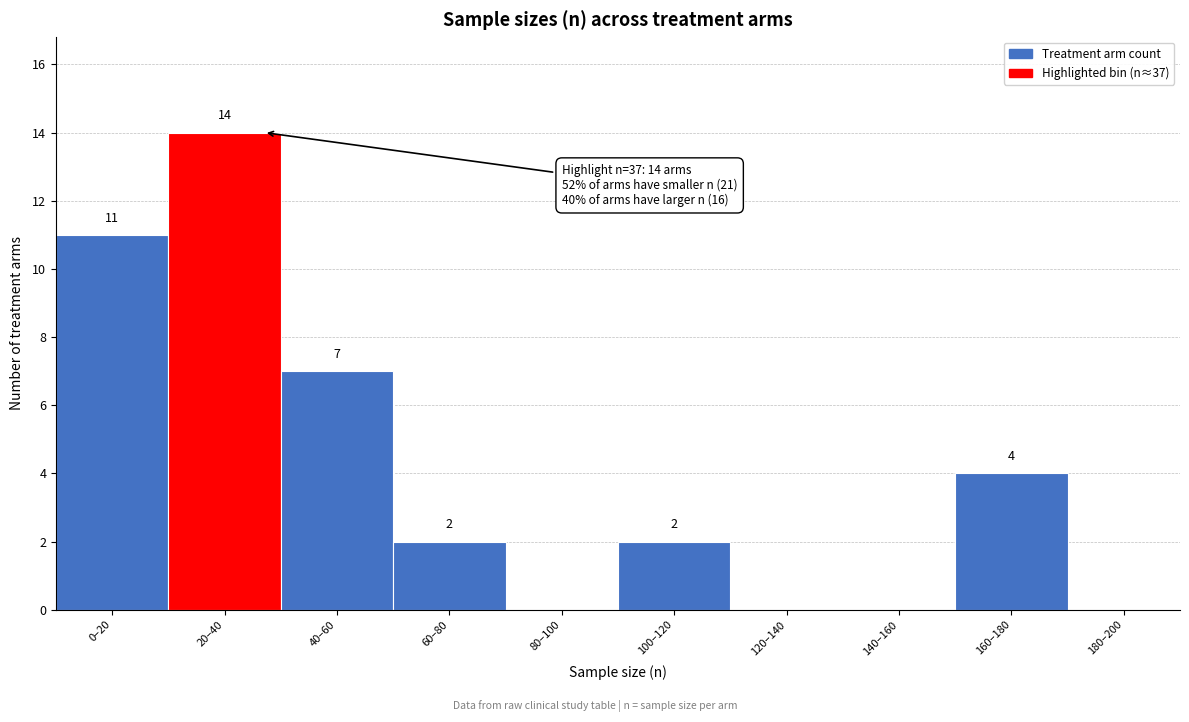

Reading left to right, extract all data points from this chart.

0–20=11	20–40=14	40–60=7	60–80=2	80–100=0	100–120=2	120–140=0	140–160=0	160–180=4	180–200=0